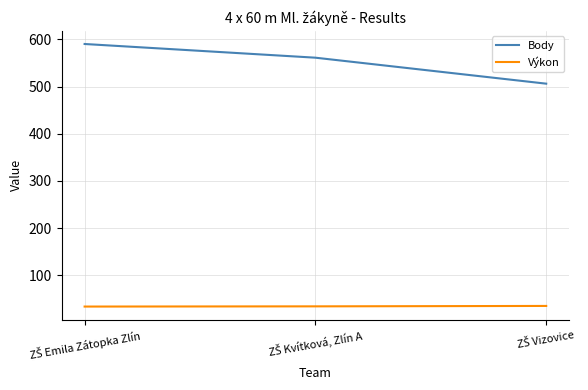

What is the difference between the second highest and minimum values in the Body series?

55.0